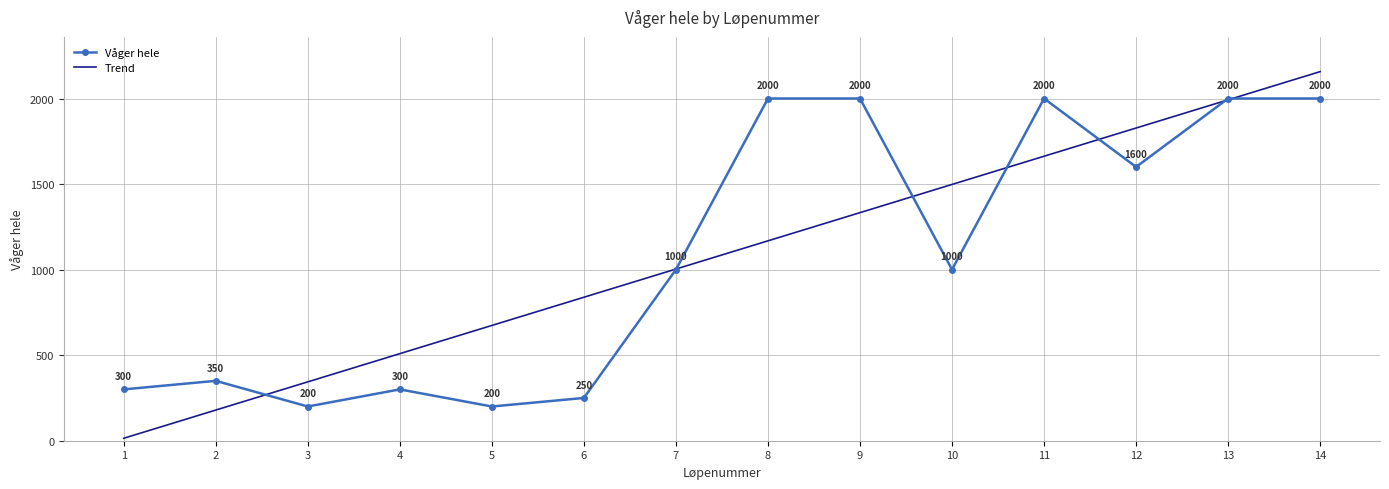

What is the maximum value for Trend?

2157.1